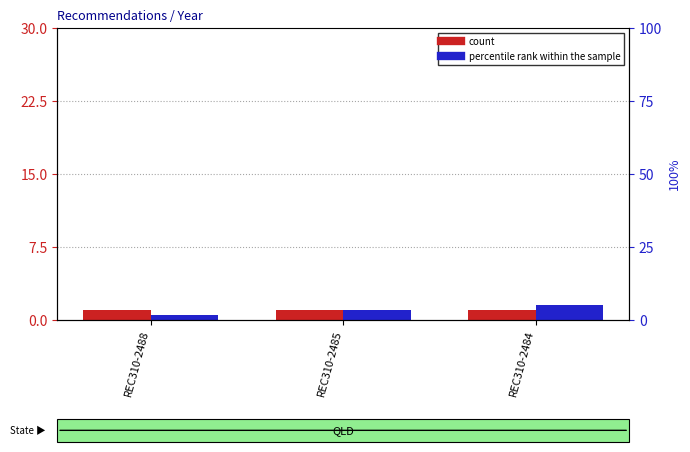

How many groups of bars are there?

3